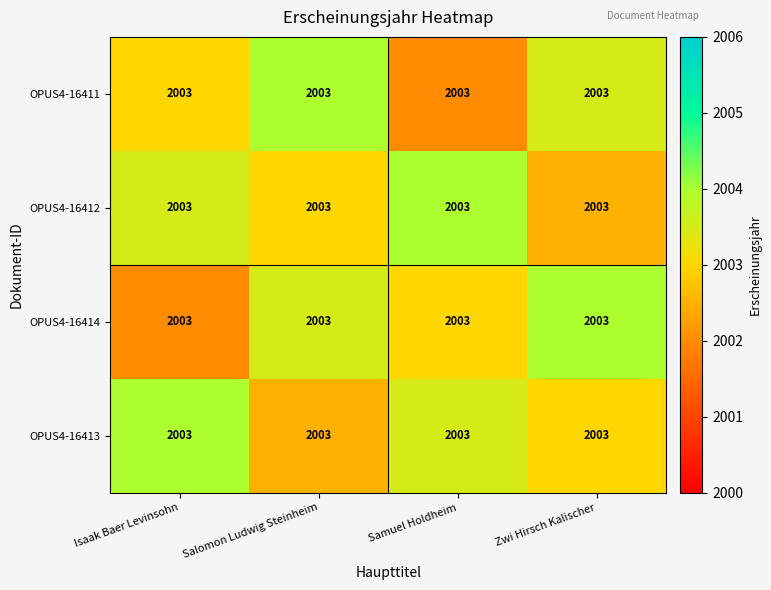

How many values in the OPUS4-16414 series exceed 2003?

2